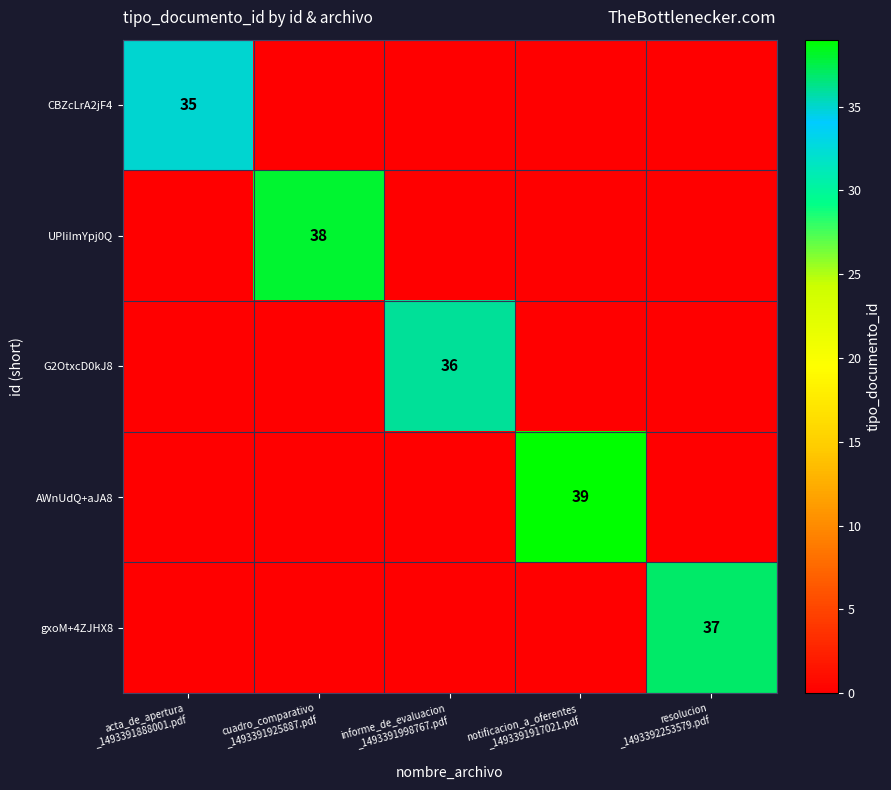

True or false: AWnUdQ+aJA8 has a value of 0 at cuadro_comparativo _1493391925887.pdf.

True